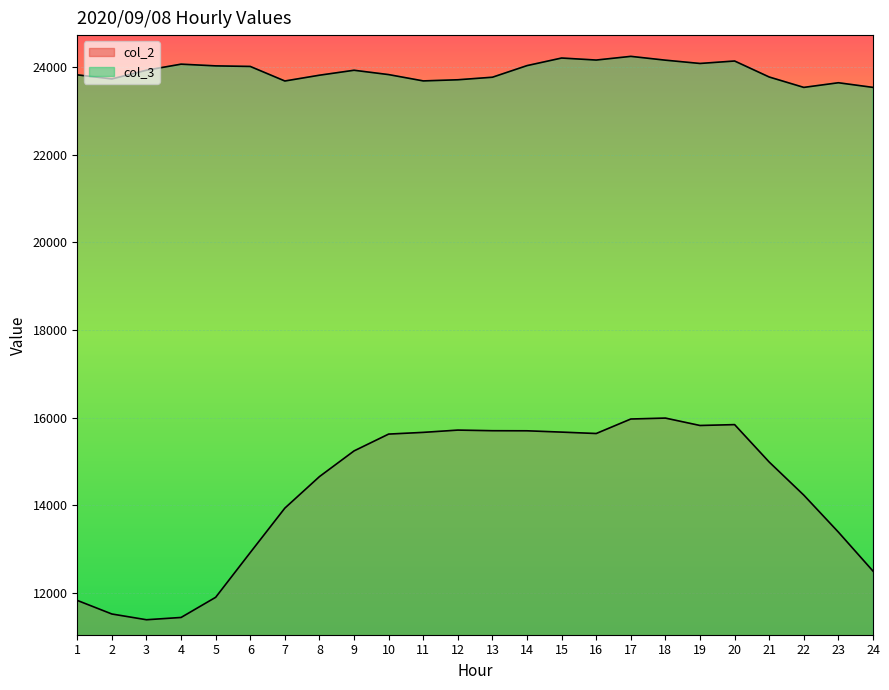

The col_2 series shows 15844 at 20. True or false?

True